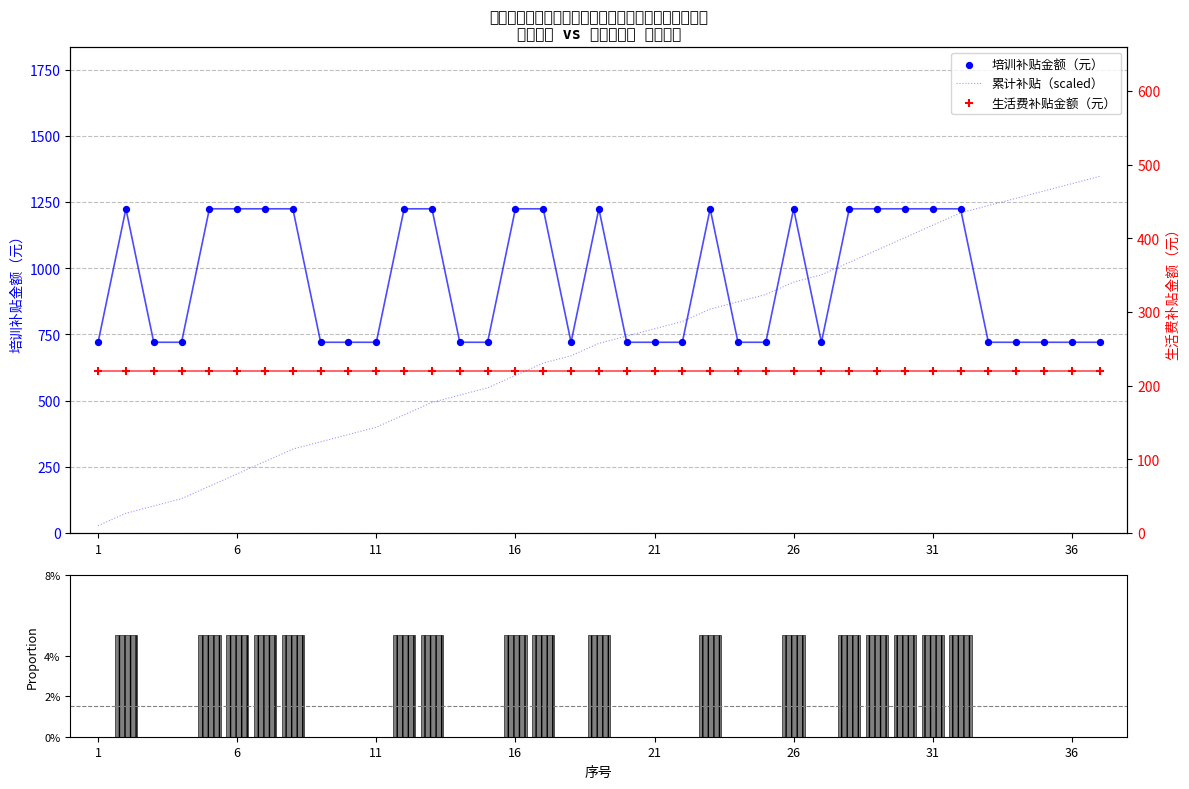

At how many categories does at least one series exceed 80?

37